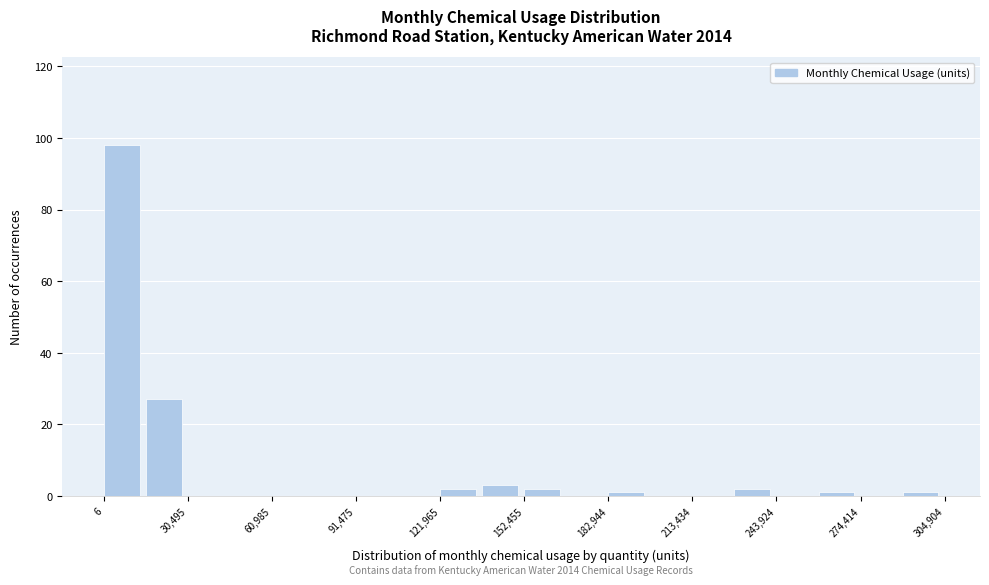

Read against the x-axis, roughly where is the centre of the tallest bar?

5000